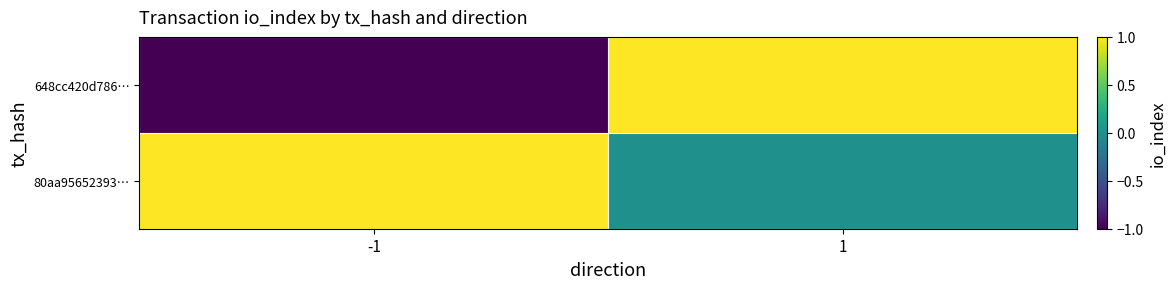

Reading left to right, extract all data points from this chart.

648cc420d786…: -1=-1	1=1
80aa95652393…: -1=1	1=0